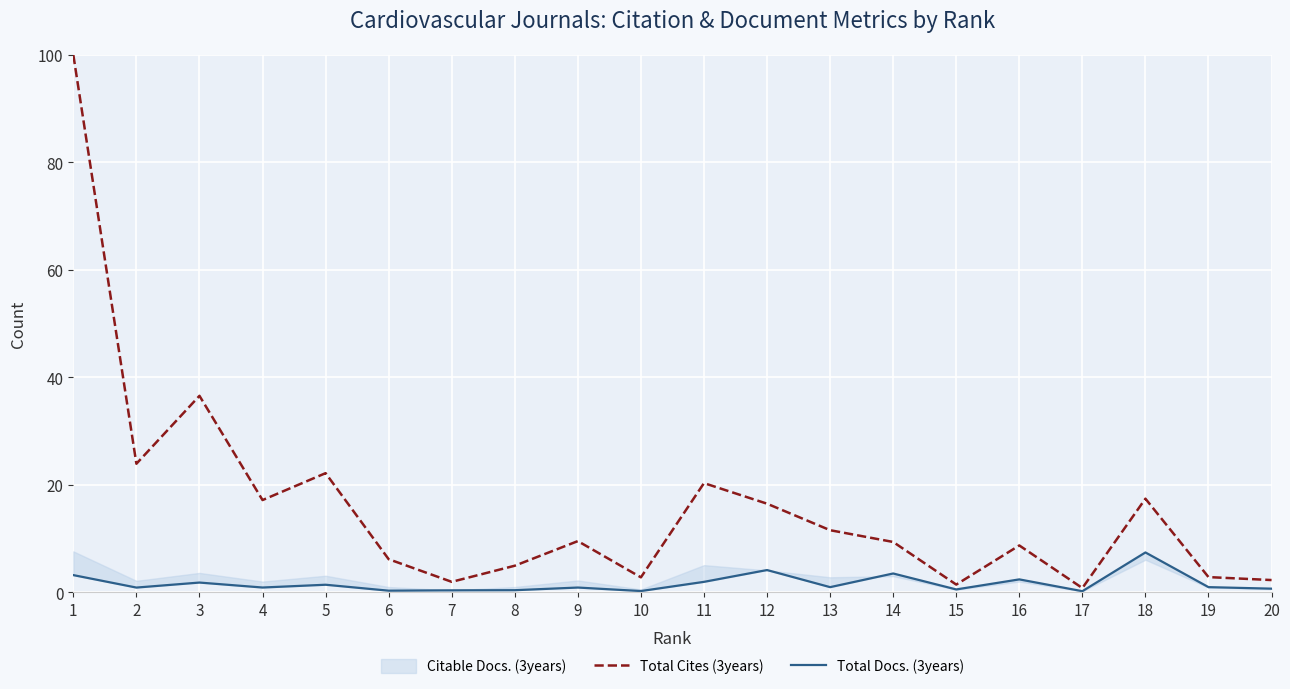

Is it true that Total Cites (3years) equals 22.2 at 5?

True